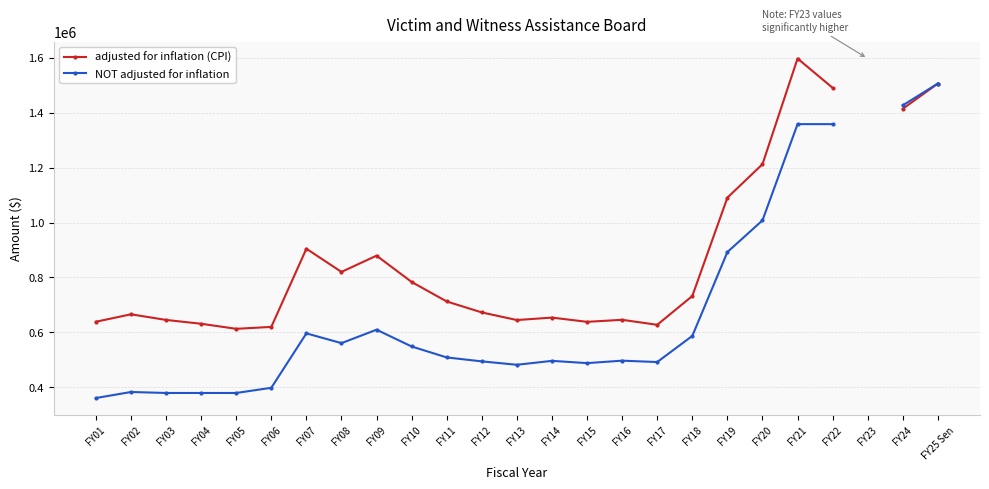

What is the value of the NOT adjusted for inflation point at the 18th from the left?

587531.0